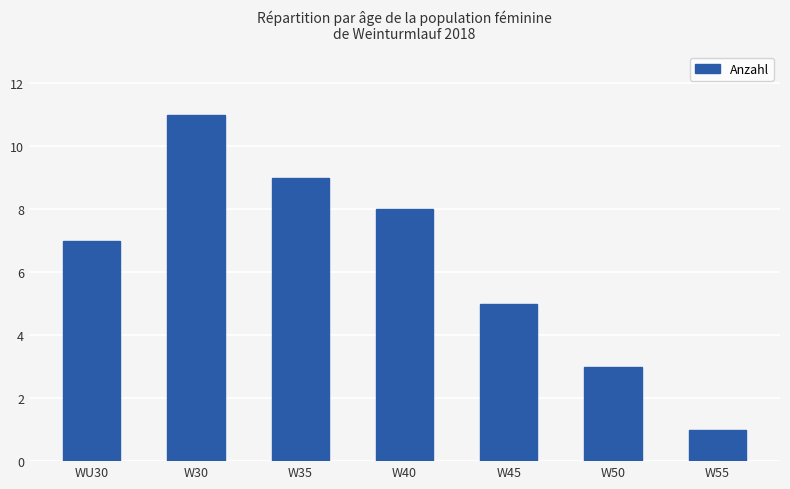

What is the label of the 7th bar from the left?

W55